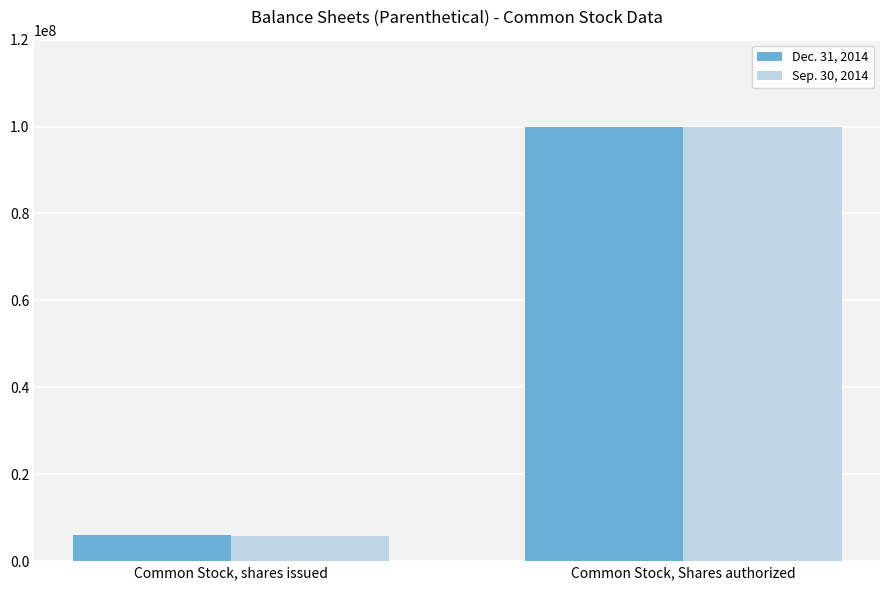

List the series in order of their overall mean, lowest first.

Sep. 30, 2014, Dec. 31, 2014